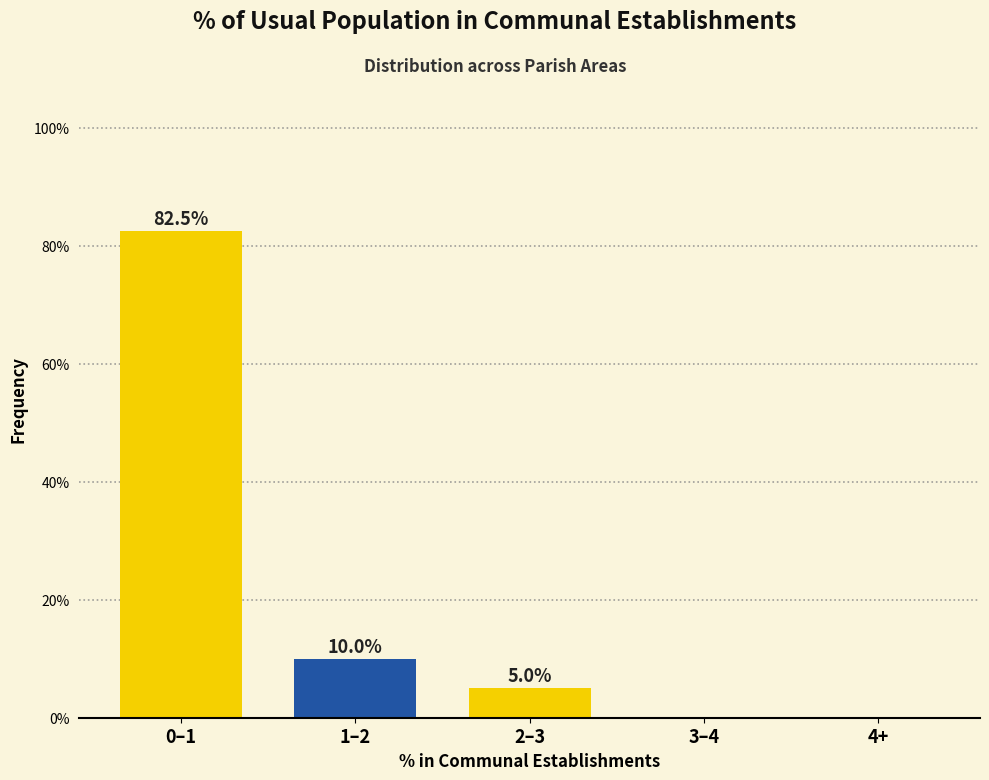

At which label does the data first exceed 5?

0–1